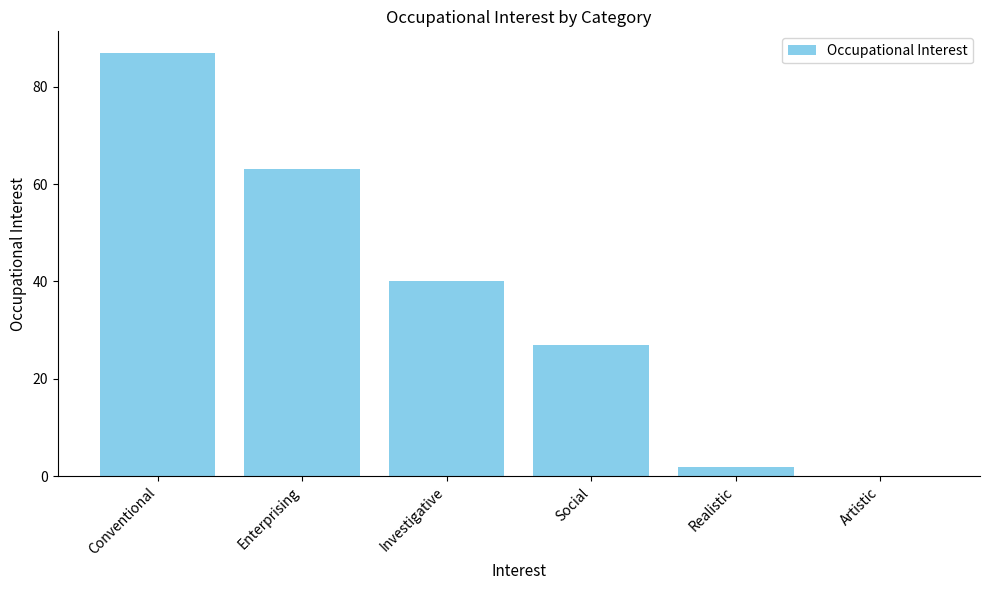

What is the sum of the values at Social and Artistic?

27